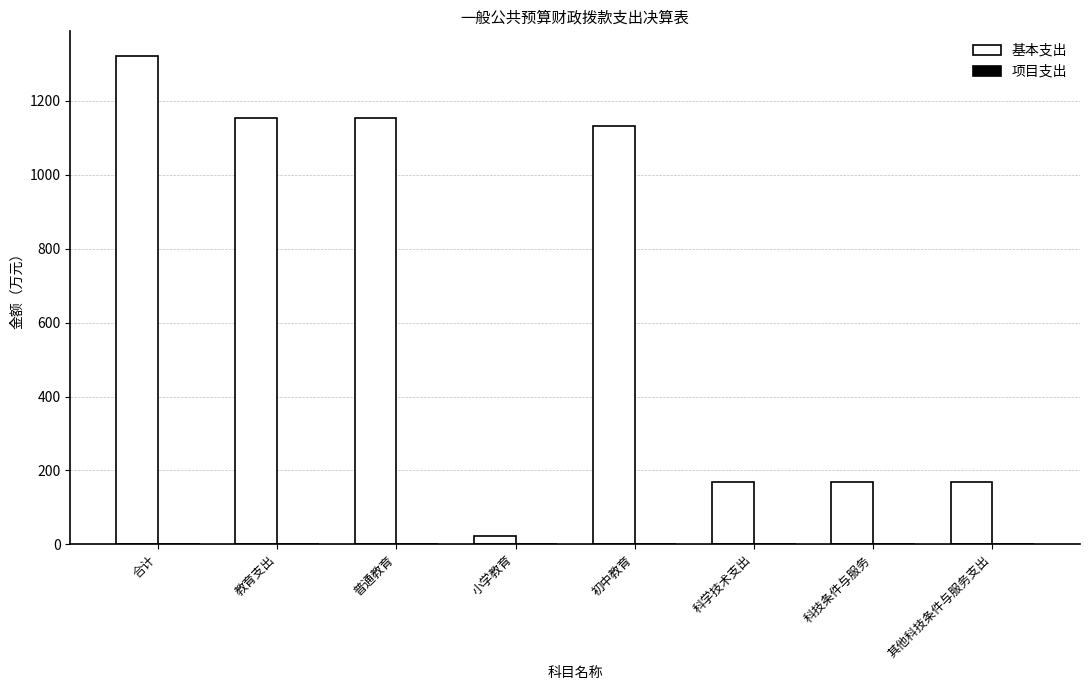

What is the ratio of the value at 教育支出 to the value at 初中教育?

1.0